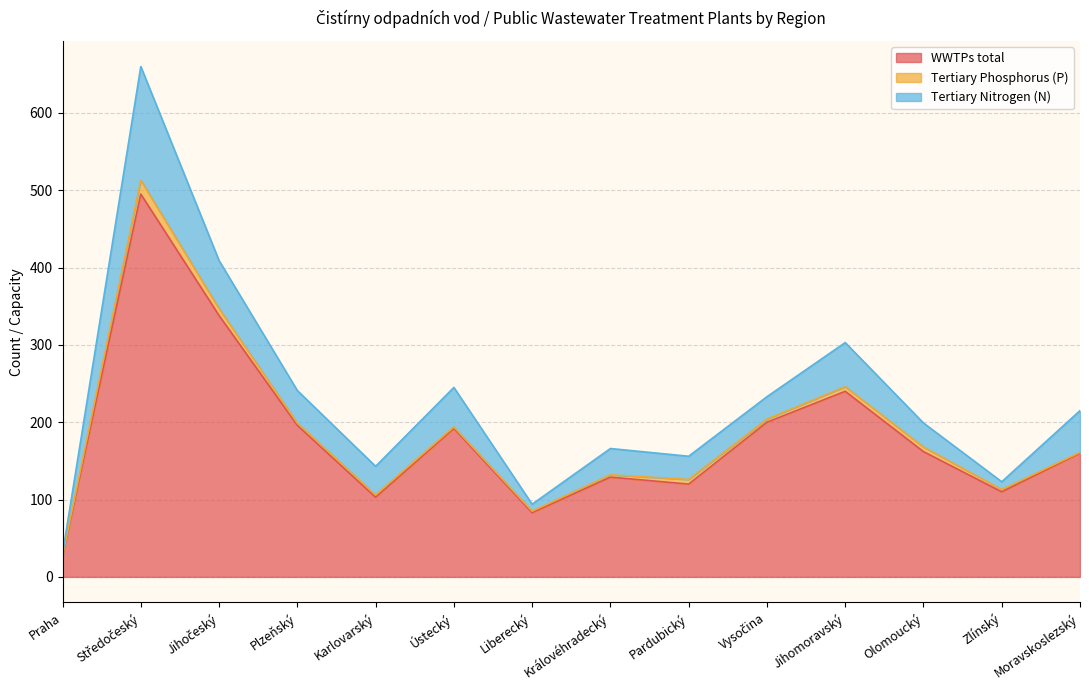

How many series are shown in this chart?

3